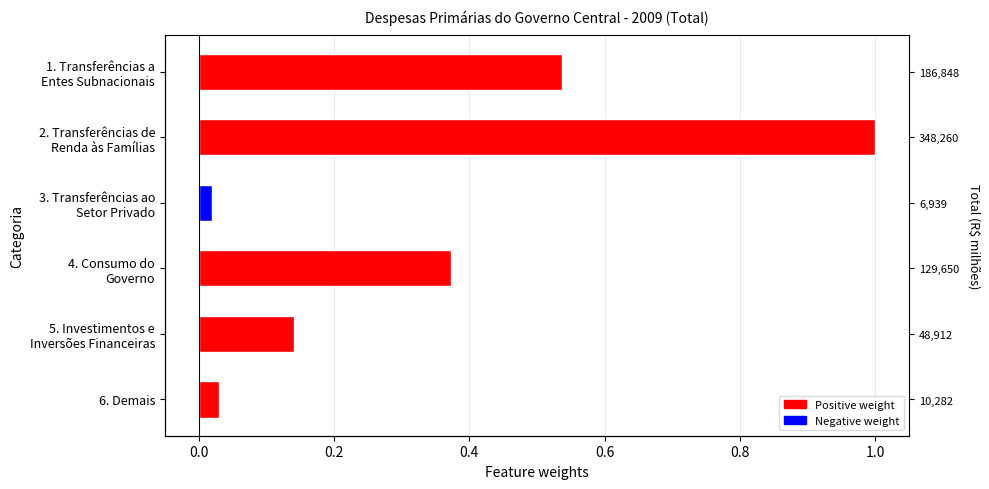

Does the chart contain stacked bars?

No